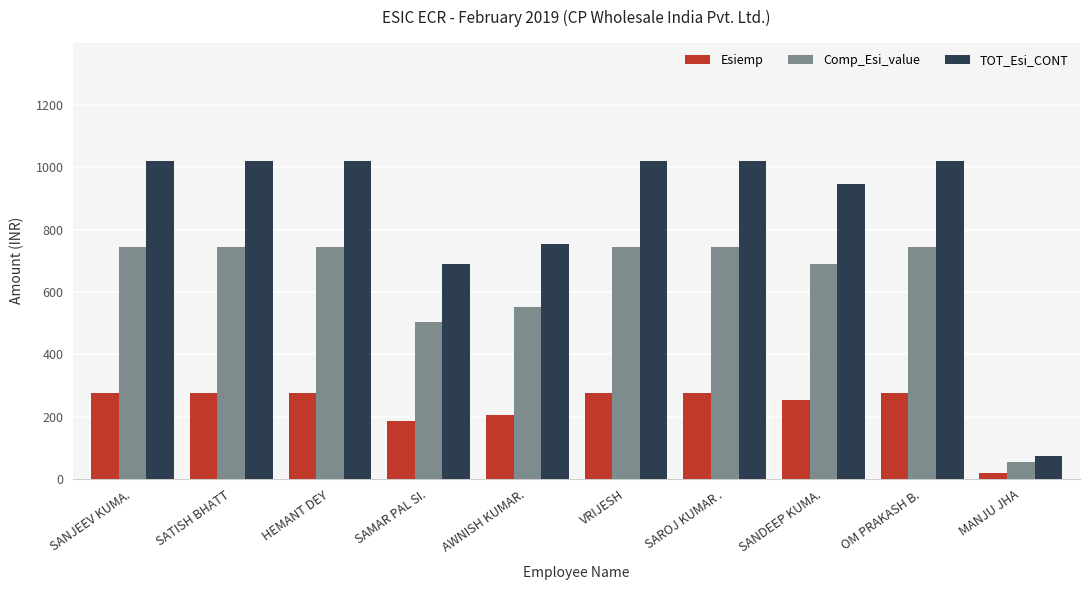

Rank the series at SATISH BHATT from highest to lowest value.

TOT_Esi_CONT, Comp_Esi_value, Esiemp